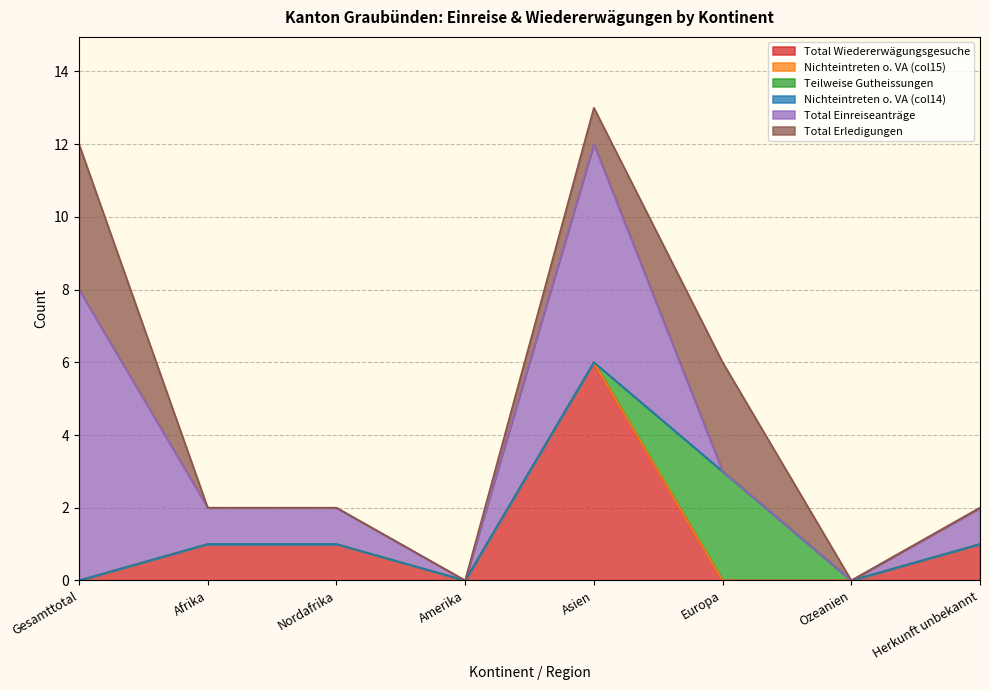

Which has a higher value, Gesamttotal or Amerika?

Gesamttotal